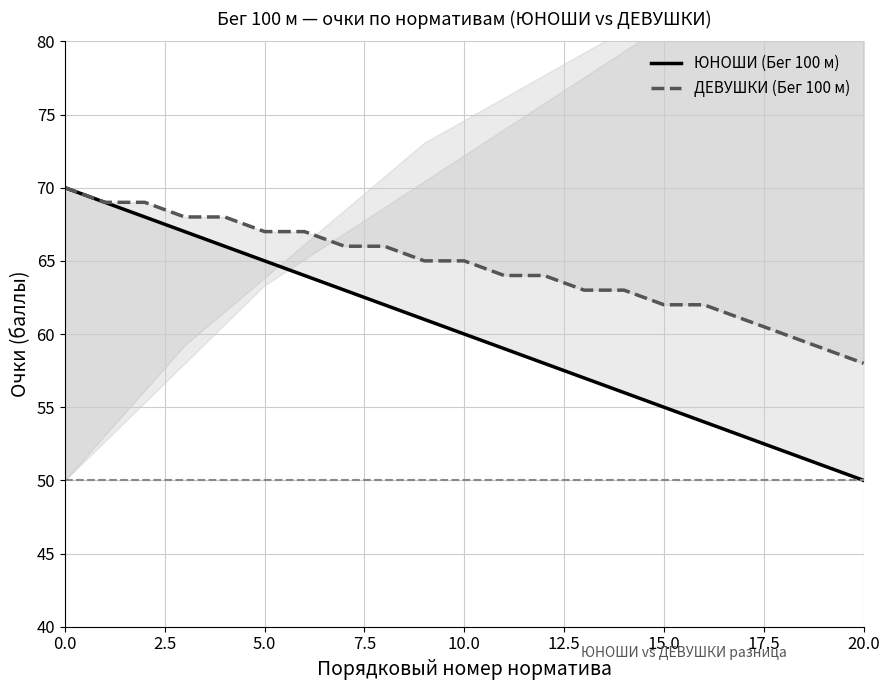

Read the ДЕВУШКИ (Бег 100 м) value at 18, to the nearest 5.

60